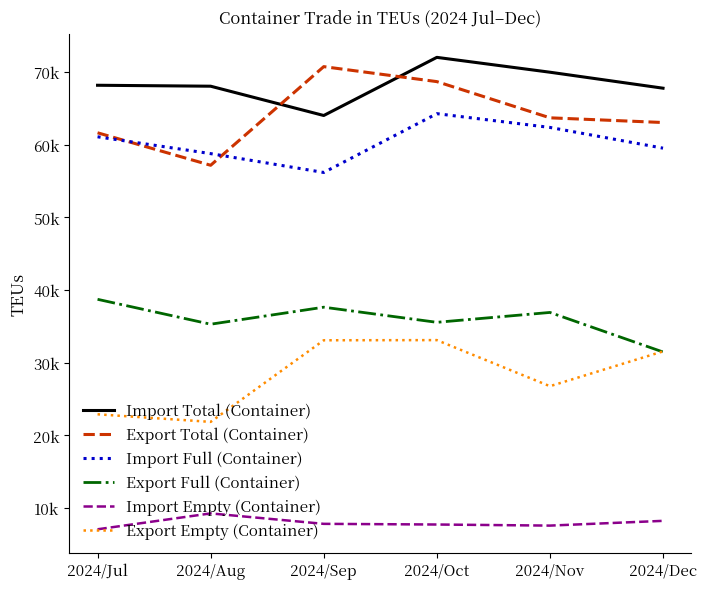

List the series in order of their peak value, highest first.

Import Total (Container), Export Total (Container), Import Full (Container), Export Full (Container), Export Empty (Container), Import Empty (Container)